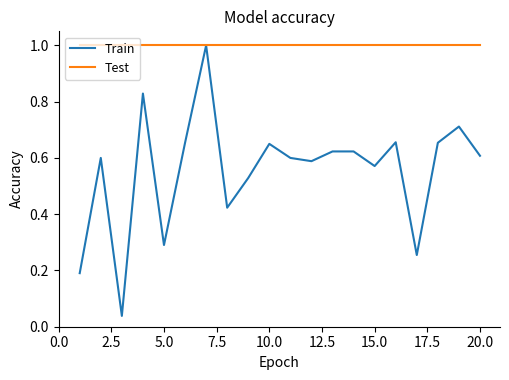

What is the lowest value of the Test series?

1.0